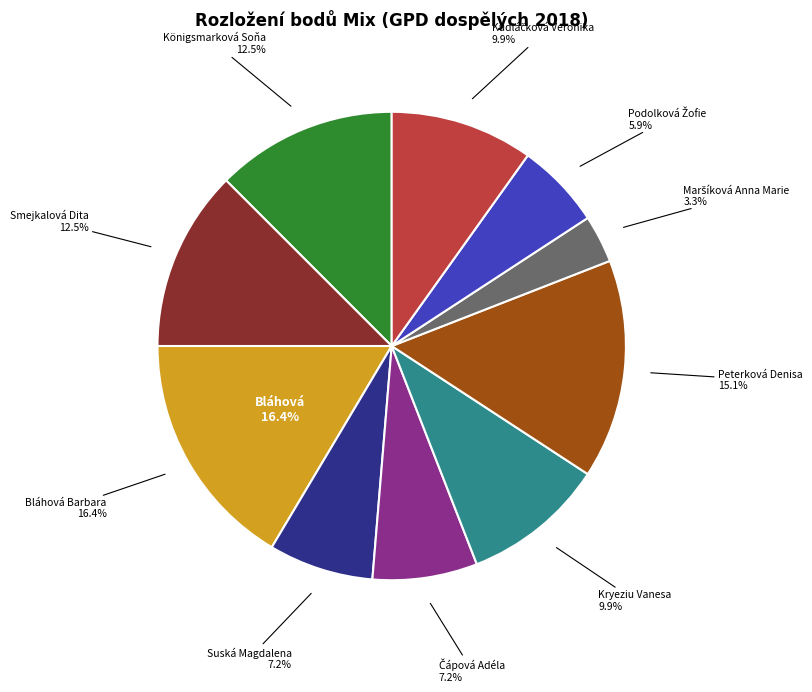

The Smejkalová Dita slice represents 12% of the pie. True or false?

True